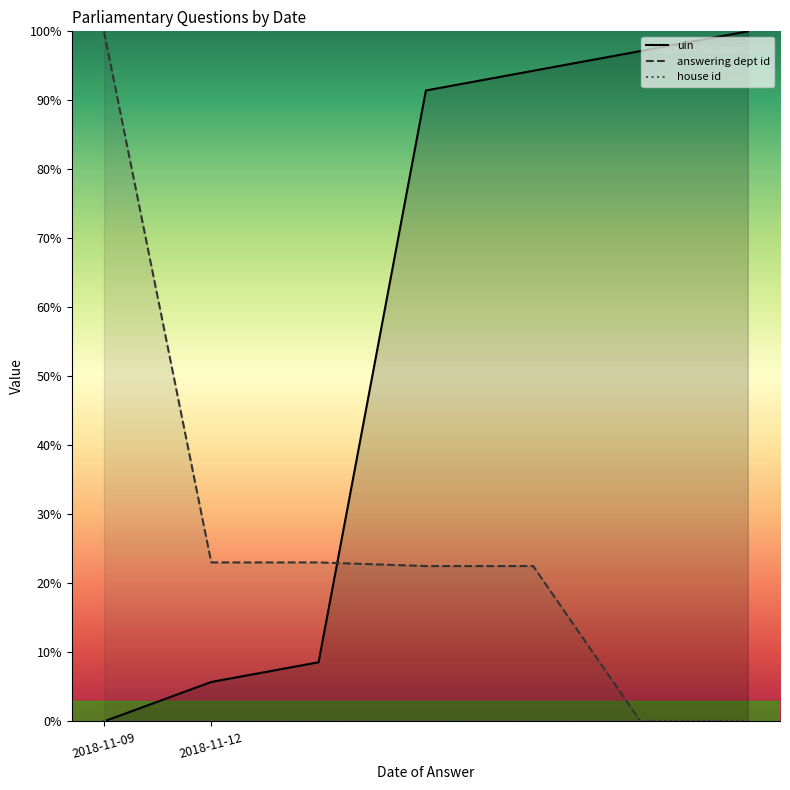

The value of answering dept id at 2018-11-12 is 23.0. True or false?

True